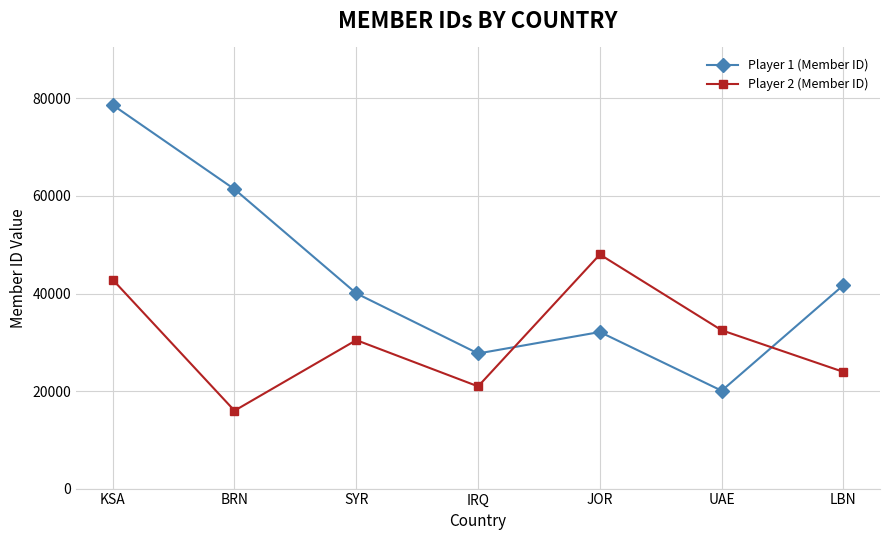

Which category has the lowest value in the Player 1 (Member ID) series?

UAE